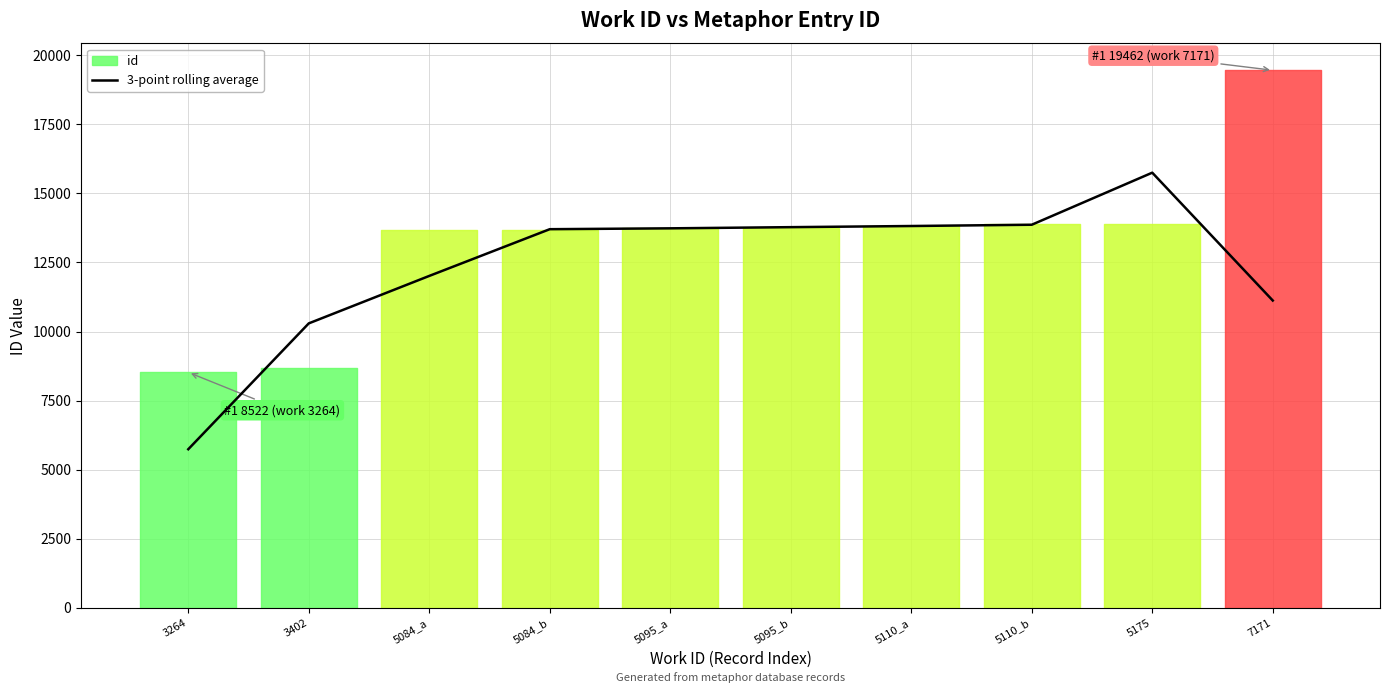

How many lines are shown in the chart?

1